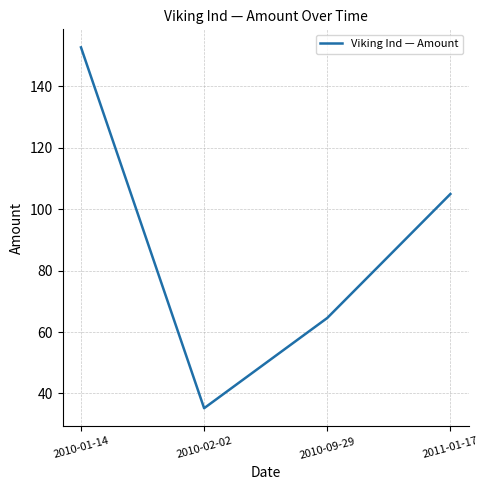

Reading left to right, list all the values displayed in this chart.

152.7	35.2	64.6	104.9